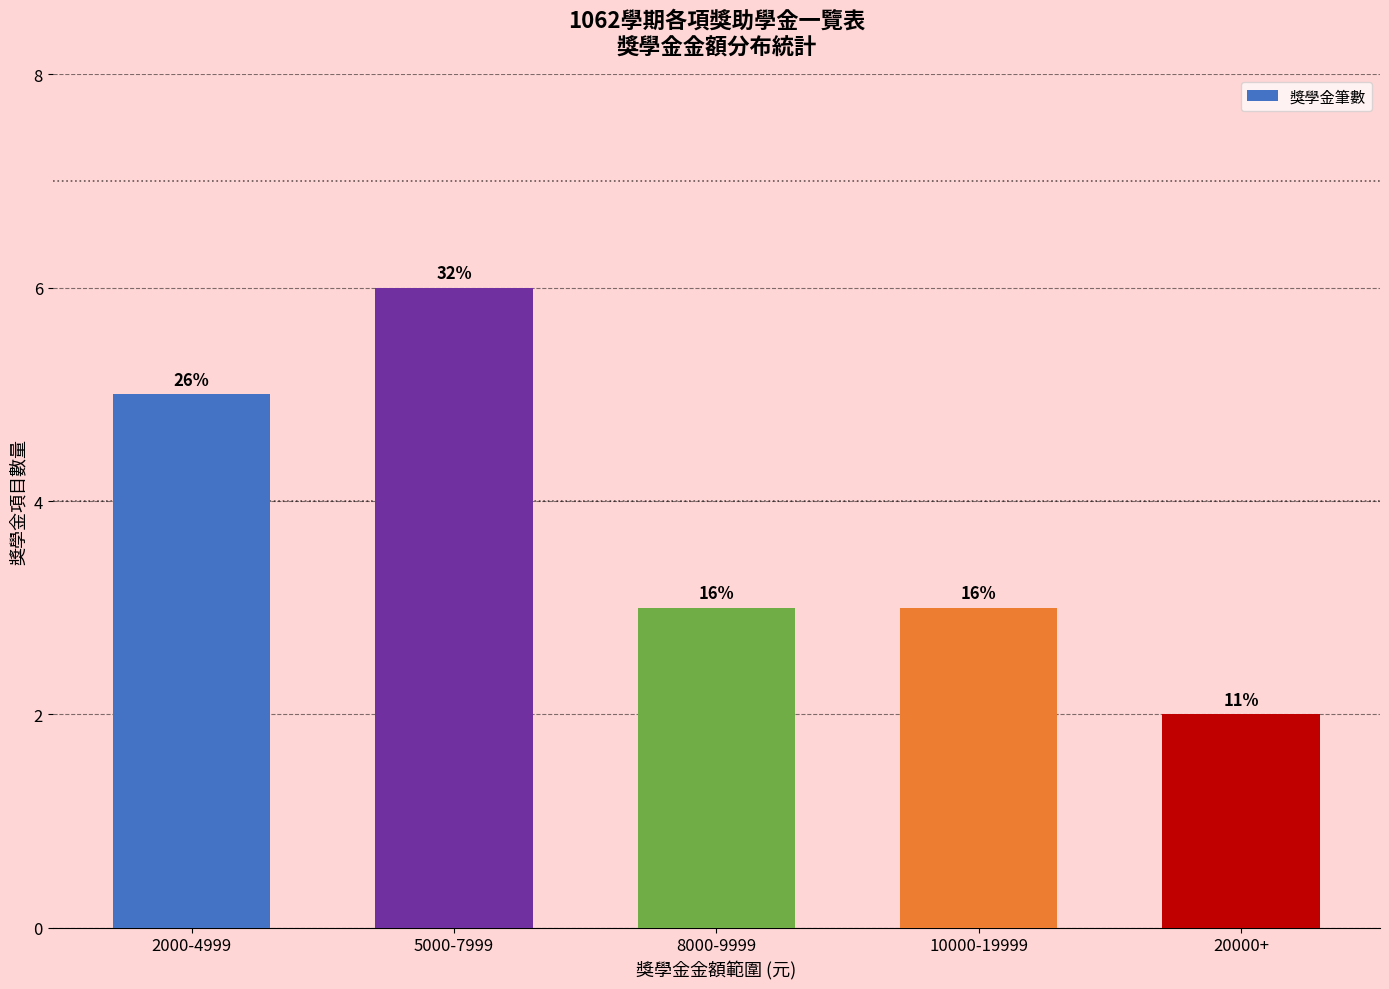

The chart shows a value of 9 at 2000-4999. True or false?

False